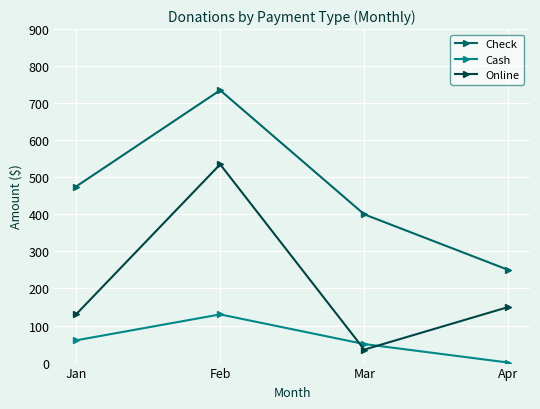

What is the difference between the Cash values at Apr and Feb?

130